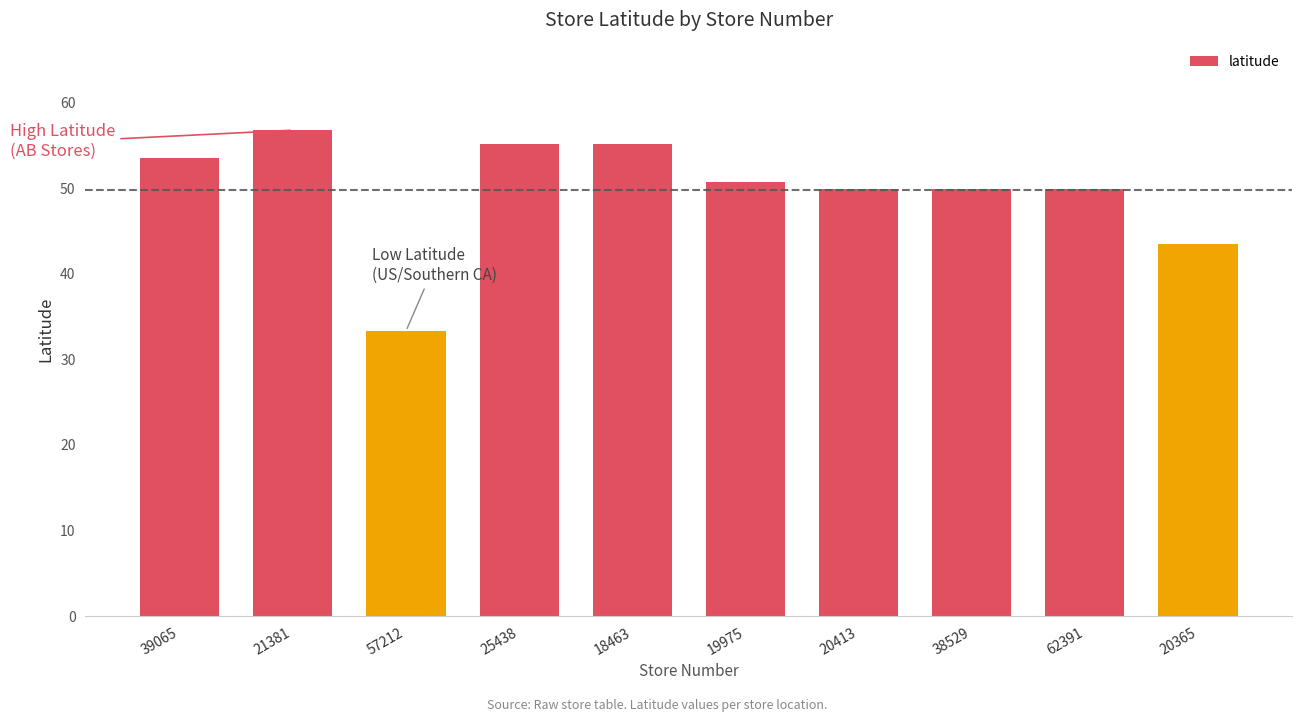

What is the approximate value at 39065?

53.5